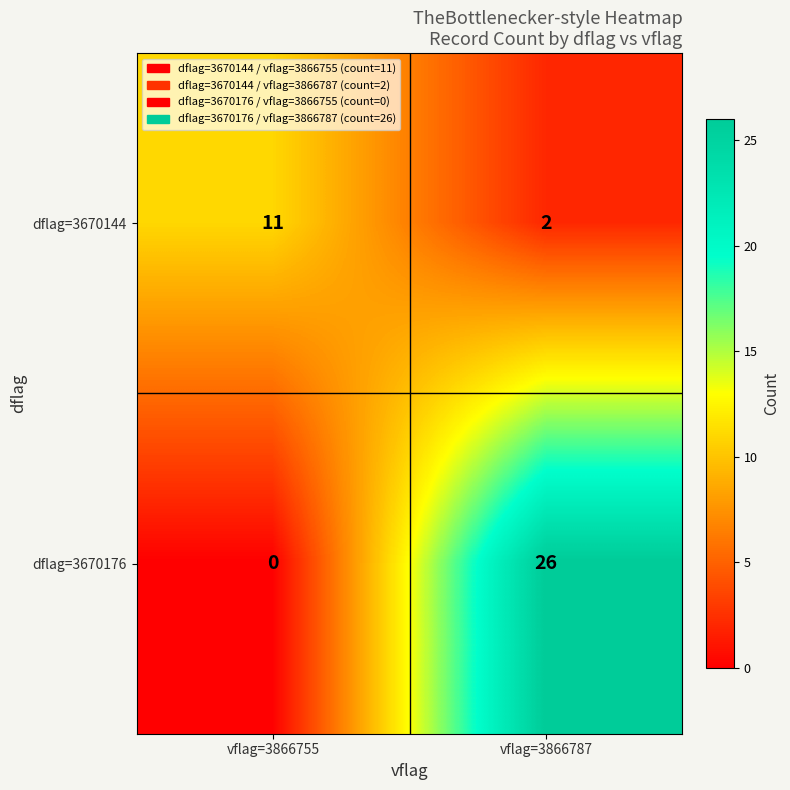

Reading left to right, what are all the values shown in this chart?

dflag=3670144: 11	2
dflag=3670176: 0	26